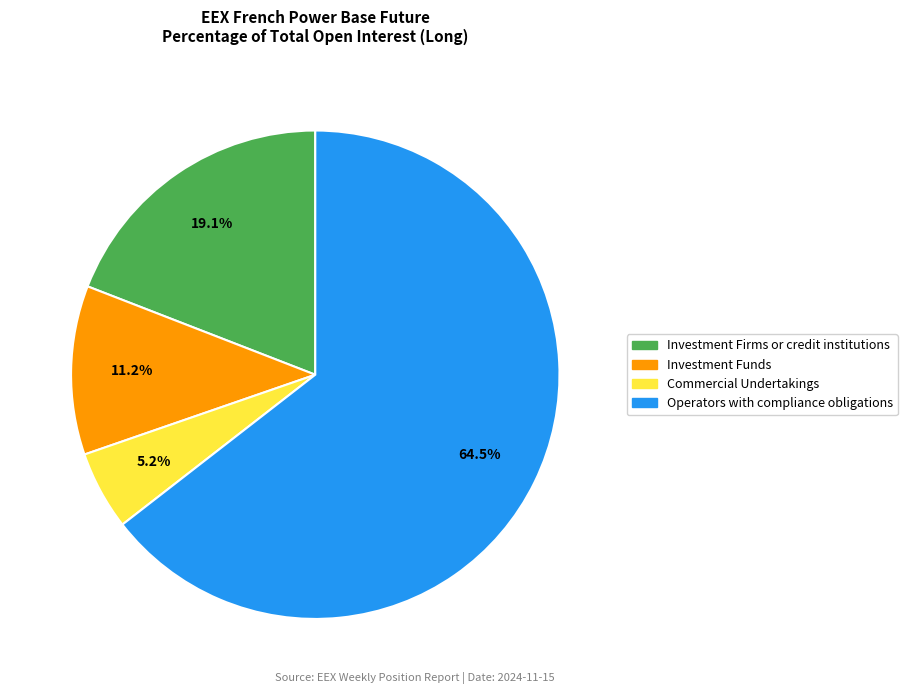

Is it true that Operators with compliance obligations is 72% of the pie?

False